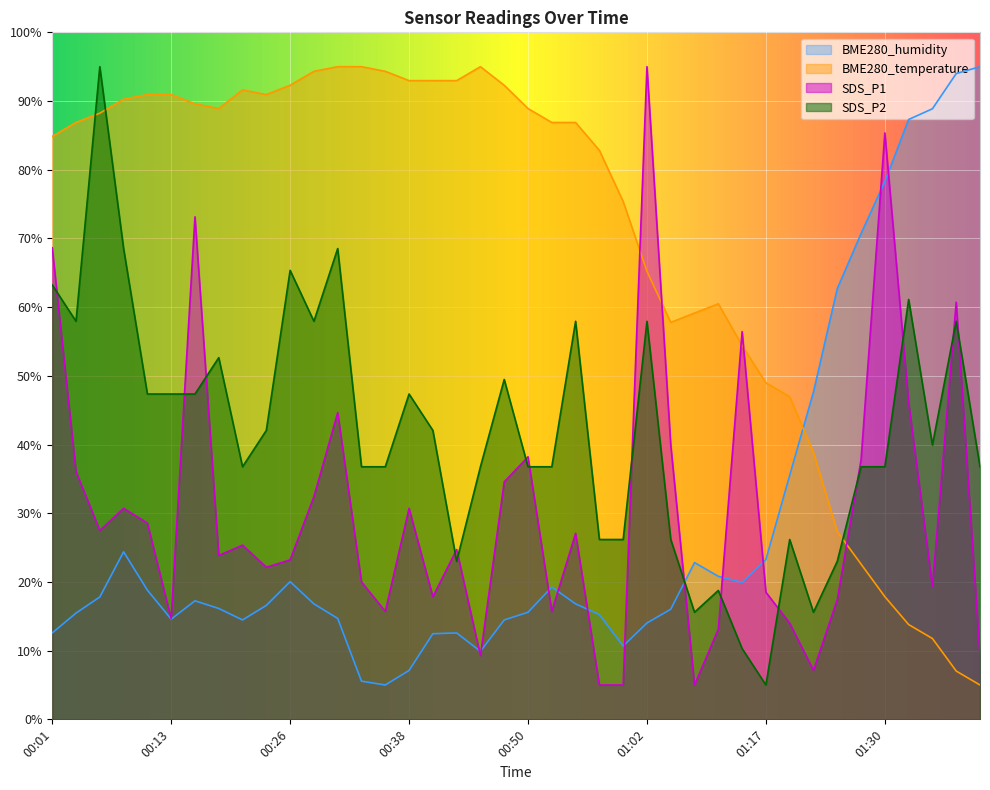

Reading left to right, list all the values displayed in this chart.

SDS_P1: 00:01=68.6	00:04=36.1	00:06=27.5	00:09=30.7	00:11=28.6	00:13=14.6	00:16=73.1	00:18=23.9	00:21=25.4	00:23=22.1	00:26=23.2	00:28=32.4	00:31=44.6	00:33=20.0	00:35=15.7	00:38=30.7	00:40=17.9	00:43=24.7	00:45=9.3	00:48=34.6	00:50=38.2	00:53=15.7	00:55=27.1	00:57=5.0	01:00=5.0	01:02=95.0	01:05=39.9	01:10=5.0	01:12=13.1	01:15=56.4	01:17=18.5	01:20=14.0	01:22=7.1	01:25=17.4	01:27=37.8	01:30=85.4	01:32=46.1	01:35=19.4	01:37=60.7	01:39=9.3
SDS_P2: 00:01=63.2	00:04=57.9	00:06=95.0	00:09=68.5	00:11=47.4	00:13=47.4	00:16=47.4	00:18=52.6	00:21=36.8	00:23=42.1	00:26=65.4	00:28=57.9	00:31=68.5	00:33=36.8	00:35=36.8	00:38=47.4	00:40=42.1	00:43=23.0	00:45=36.8	00:48=49.5	00:50=36.8	00:53=36.8	00:55=57.9	00:57=26.2	01:00=26.2	01:02=57.9	01:05=26.2	01:10=15.6	01:12=18.8	01:15=10.3	01:17=5.0	01:20=26.2	01:22=15.6	01:25=23.0	01:27=36.8	01:30=36.8	01:32=61.1	01:35=39.9	01:37=57.9	01:39=36.8
BME280_temperature: 00:01=84.8	00:04=86.9	00:06=88.2	00:09=90.3	00:11=90.9	00:13=90.9	00:16=89.6	00:18=88.9	00:21=91.6	00:23=90.9	00:26=92.3	00:28=94.3	00:31=95.0	00:33=95.0	00:35=94.3	00:38=93.0	00:40=93.0	00:43=93.0	00:45=95.0	00:48=92.3	00:50=88.9	00:53=86.9	00:55=86.9	00:57=82.8	01:00=75.4	01:02=65.2	01:05=57.8	01:10=59.1	01:12=60.5	01:15=54.4	01:17=49.0	01:20=47.0	01:22=38.8	01:25=27.3	01:27=22.6	01:30=17.9	01:32=13.8	01:35=11.8	01:37=7.0	01:39=5.0
BME280_humidity: 00:01=12.6	00:04=15.5	00:06=17.8	00:09=24.4	00:11=18.8	00:13=14.6	00:16=17.3	00:18=16.1	00:21=14.5	00:23=16.6	00:26=20.0	00:28=16.8	00:31=14.7	00:33=5.6	00:35=5.0	00:38=7.1	00:40=12.5	00:43=12.6	00:45=9.9	00:48=14.5	00:50=15.6	00:53=19.3	00:55=16.8	00:57=15.2	01:00=10.7	01:02=14.0	01:05=16.0	01:10=22.8	01:12=20.8	01:15=19.9	01:17=23.3	01:20=35.5	01:22=47.7	01:25=62.7	01:27=70.7	01:30=78.3	01:32=87.3	01:35=88.9	01:37=94.0	01:39=95.0